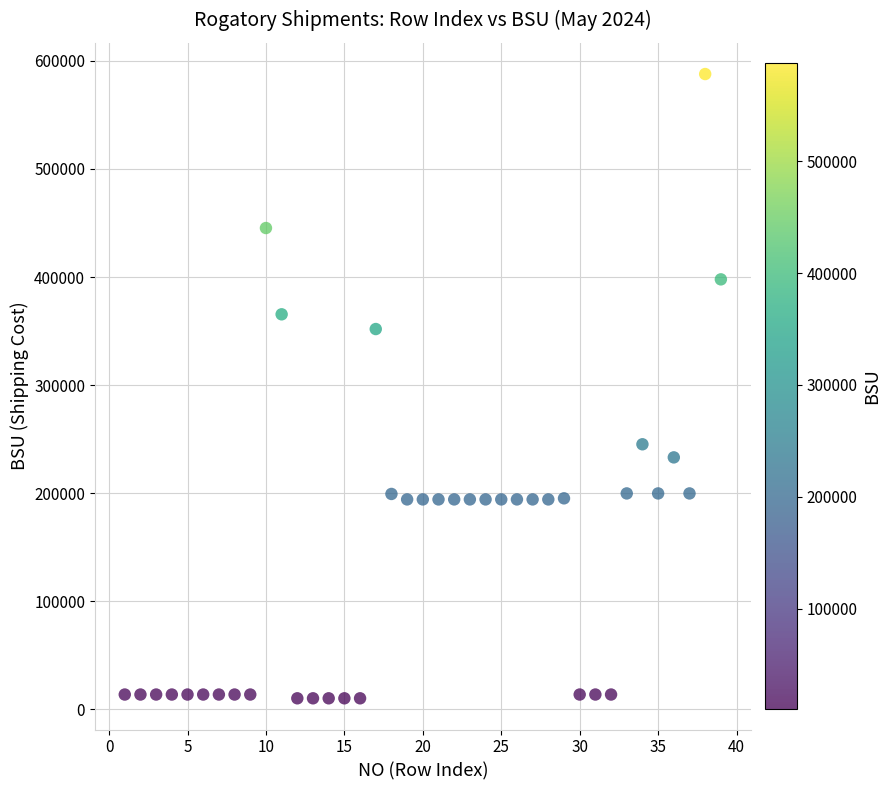

What is the range of Y values (max minus min)?

577886